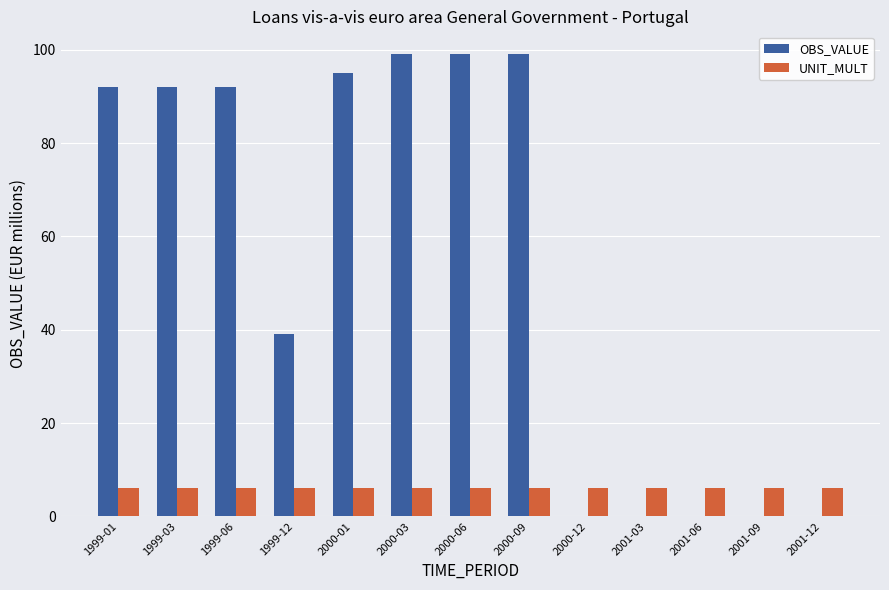

What is the maximum value for OBS_VALUE?

99